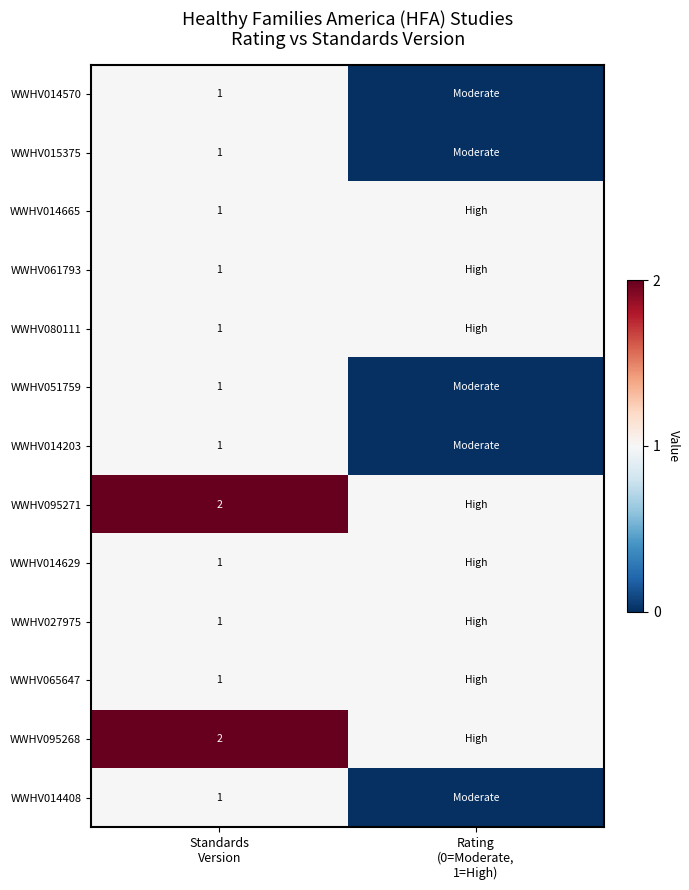

Is the value of WWHV014203 at Standards Version greater than the value of WWHV095271 at Rating (0=Moderate, 1=High)?

No